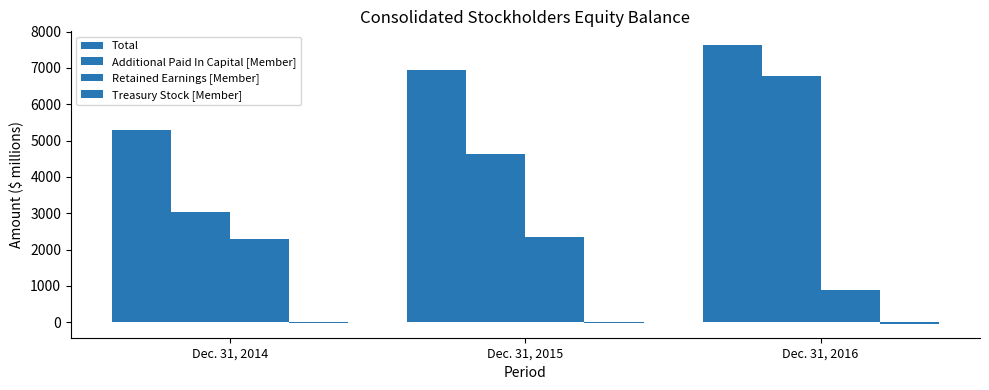

How many data points does each series have?

3